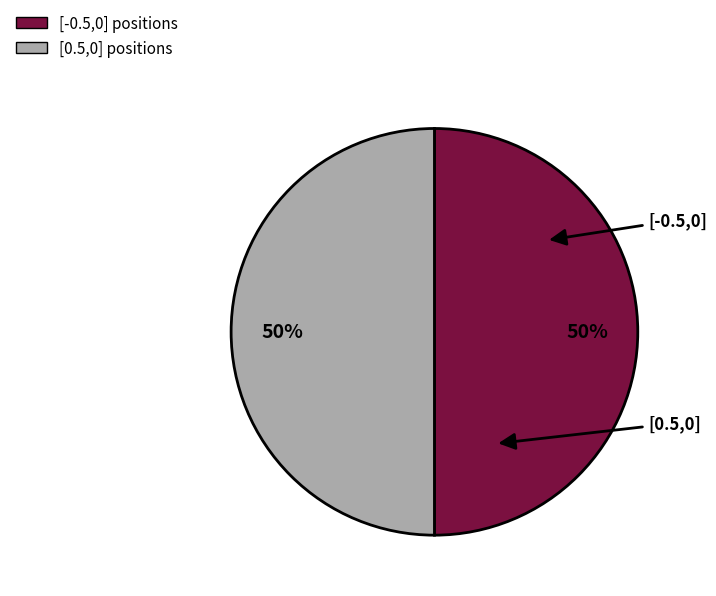

To the nearest percent, what is the average slice percentage?

50%